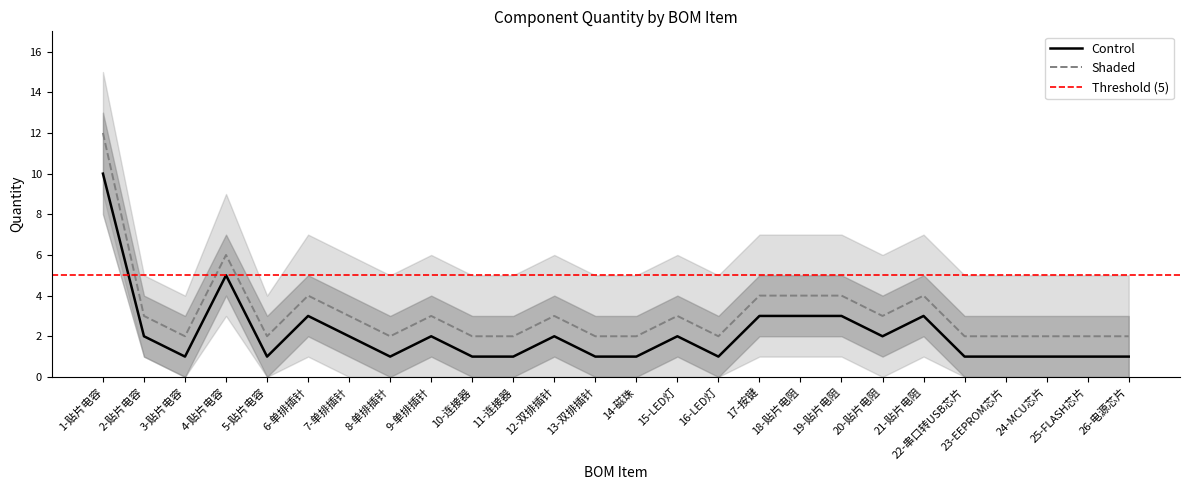

Reading right to left, transcribe all the data shown in this chart.

Control: 1	1	1	1	1	3	2	3	3	3	1	2	1	1	2	1	1	2	1	2	3	1	5	1	2	10
Shaded: 2	2	2	2	2	4	3	4	4	4	2	3	2	2	3	2	2	3	2	3	4	2	6	2	3	12